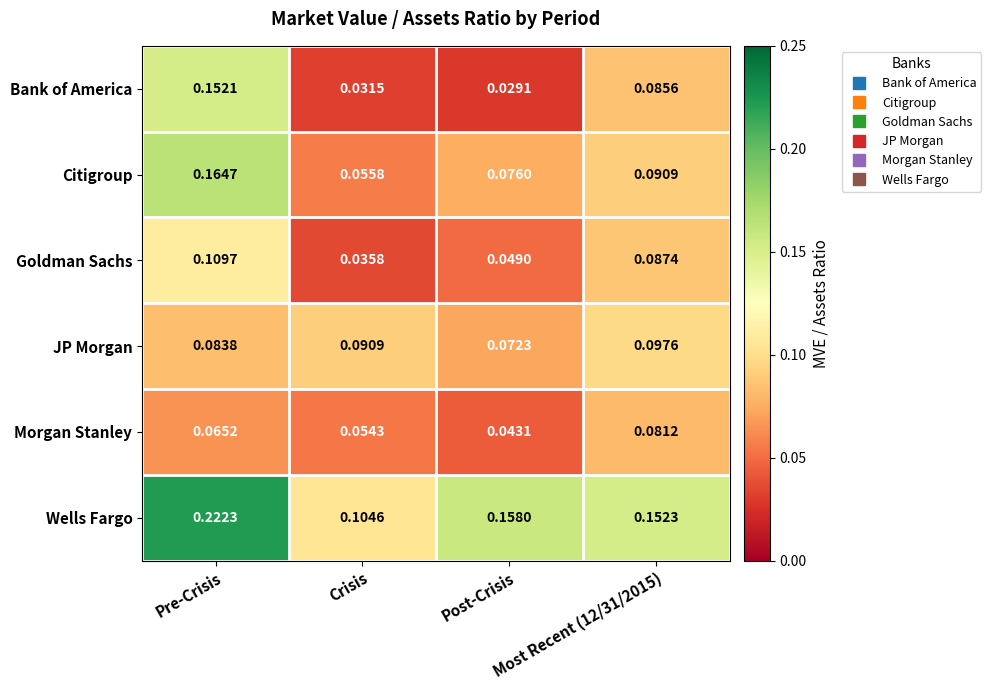

Between Post-Crisis and Most Recent (12/31/2015), which series saw the biggest shift?

Bank of America